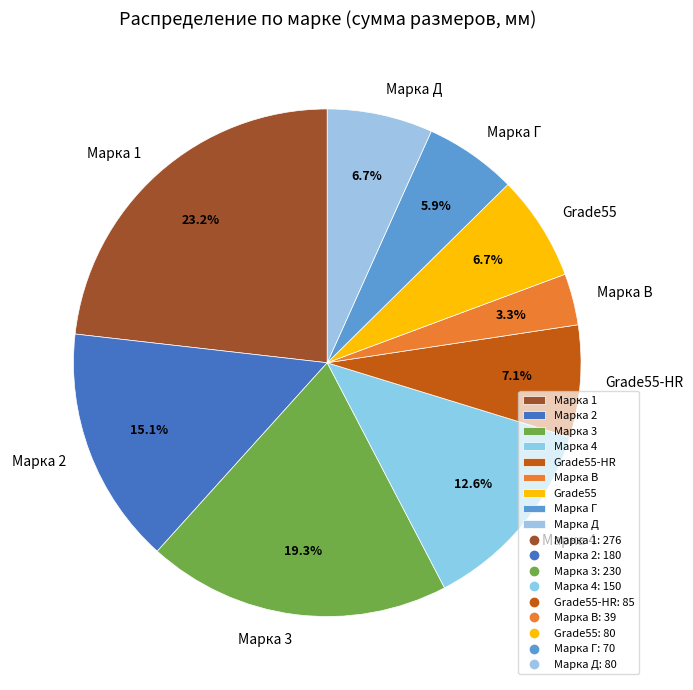

To the nearest percent, what is the average slice percentage?

11%